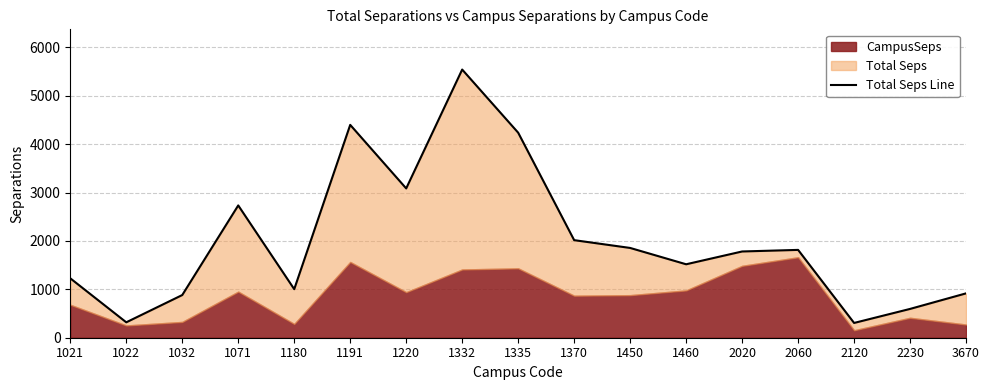

Reading right to left, list all the values displayed in this chart.

3670=916.9	2230=595.4	2120=305.4	2060=1815.0	2020=1782.3	1460=1517.8	1450=1855.3	1370=2016.4	1335=4237.0	1332=5541.6	1220=3085.4	1191=4398.6	1180=1003.4	1071=2734.1	1032=882.1	1022=318.6	1021=1227.7